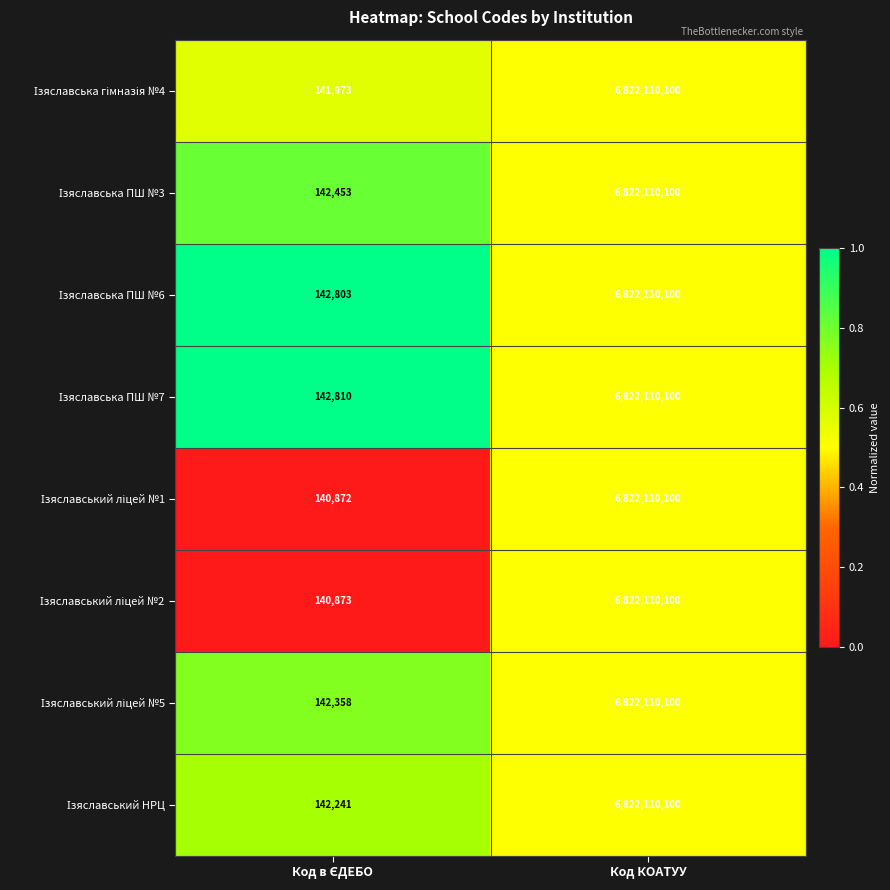

What is the greatest value displayed?

6822110100